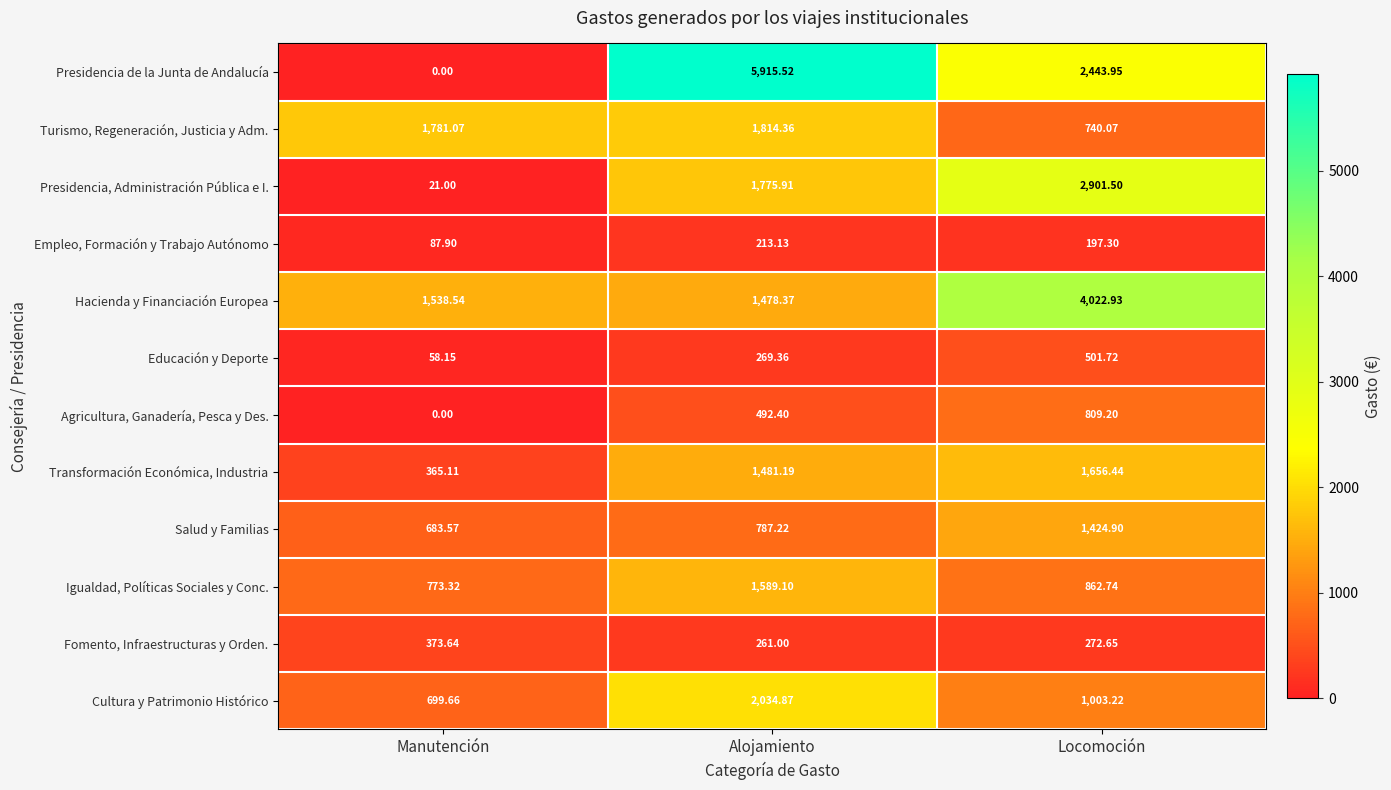

At which category is the sum across all series the highest?

Alojamiento